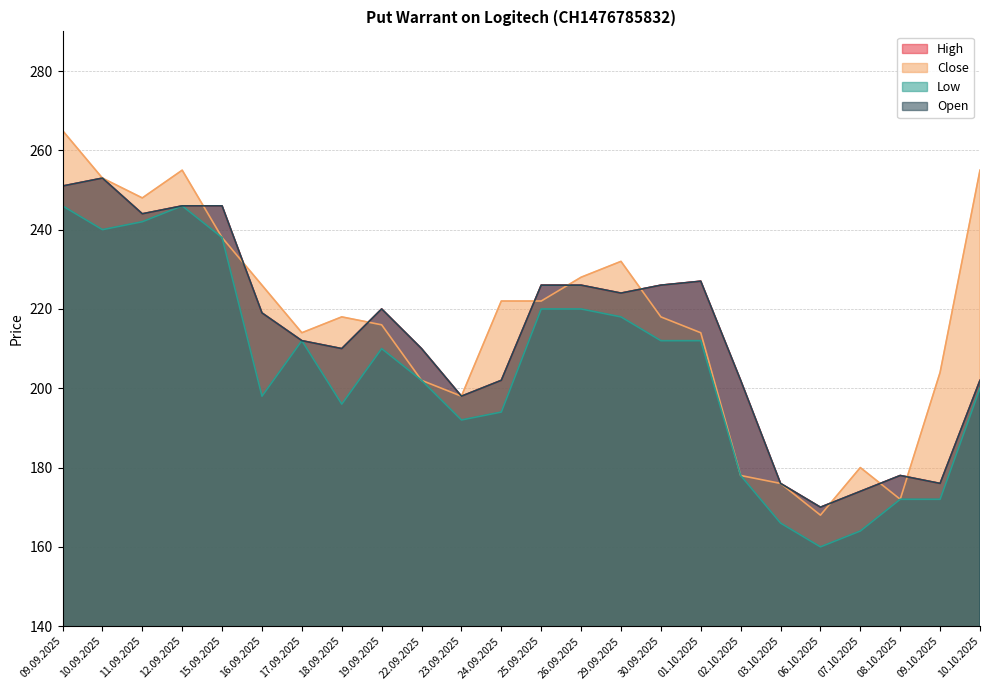

How many lines are shown in the chart?

4